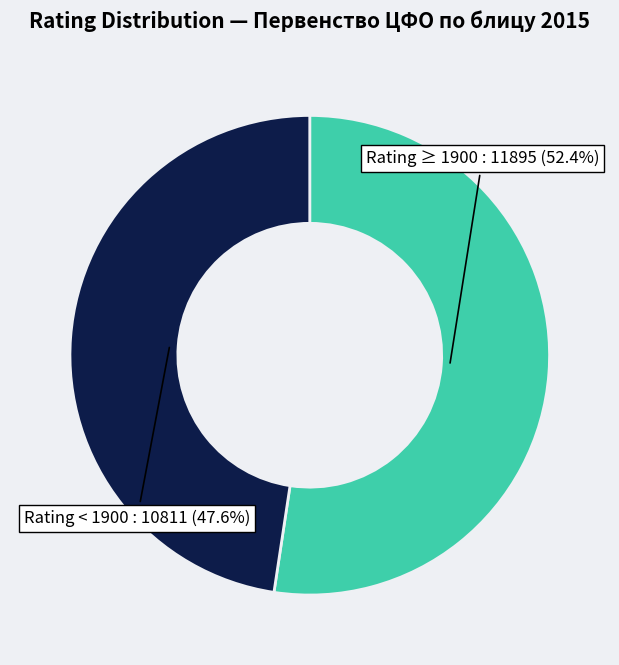

How many segments does this pie chart have?

2